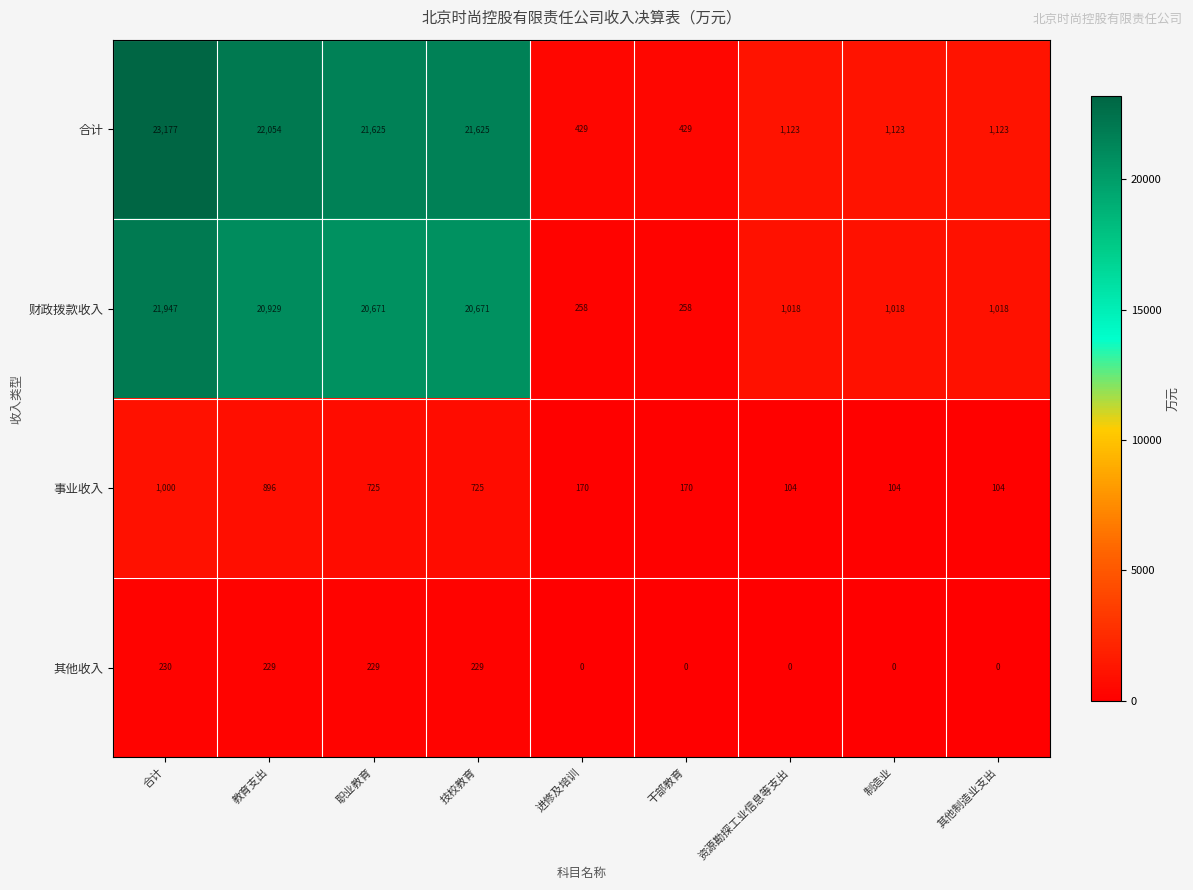

What is the difference between the maximum and minimum values in the 其他收入 series?

230